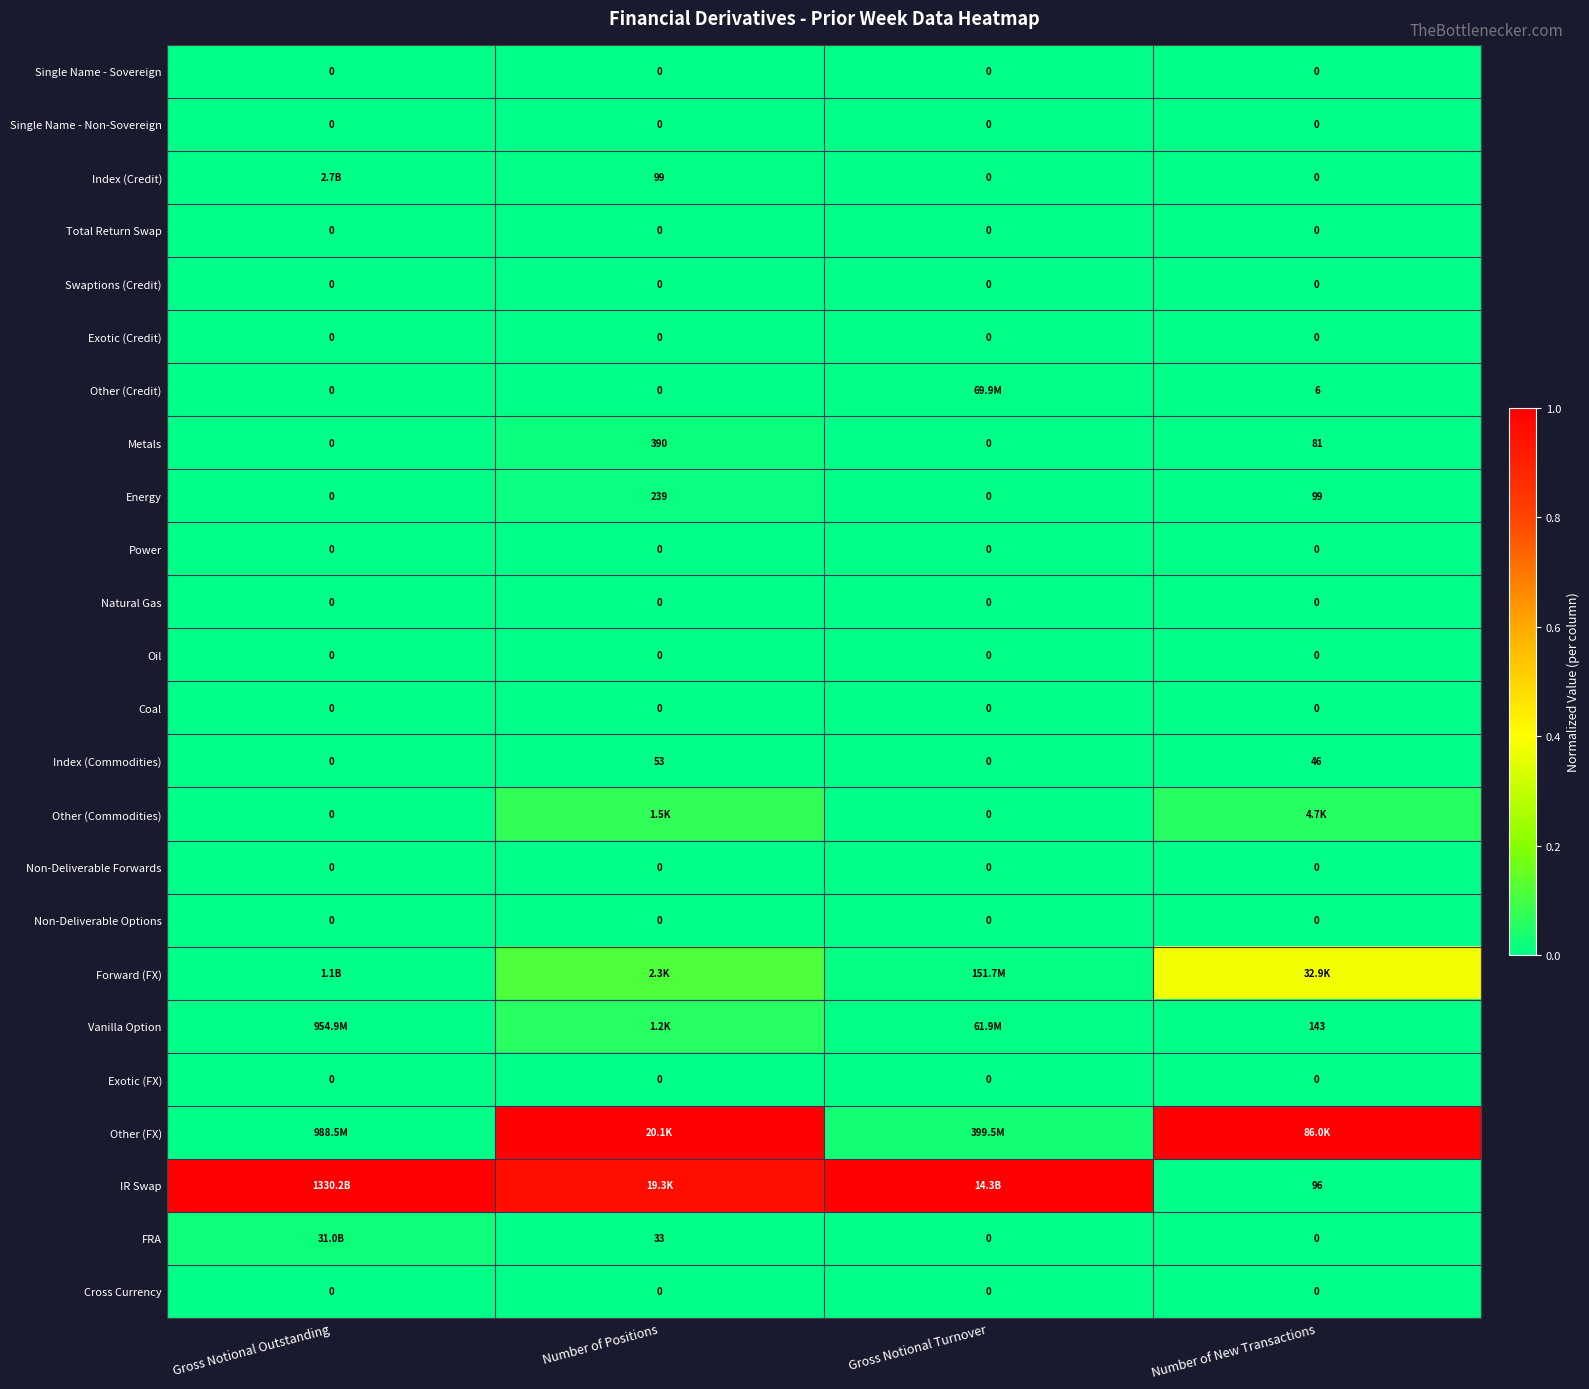

Count the number of data series in this chart.

24